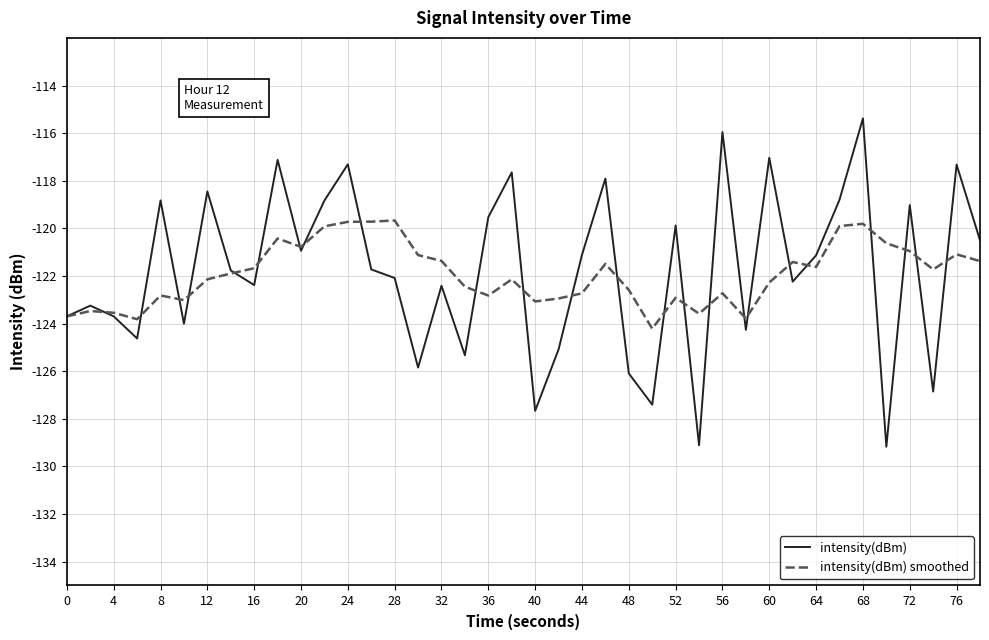

Which series has the widest spread of values?

intensity(dBm)